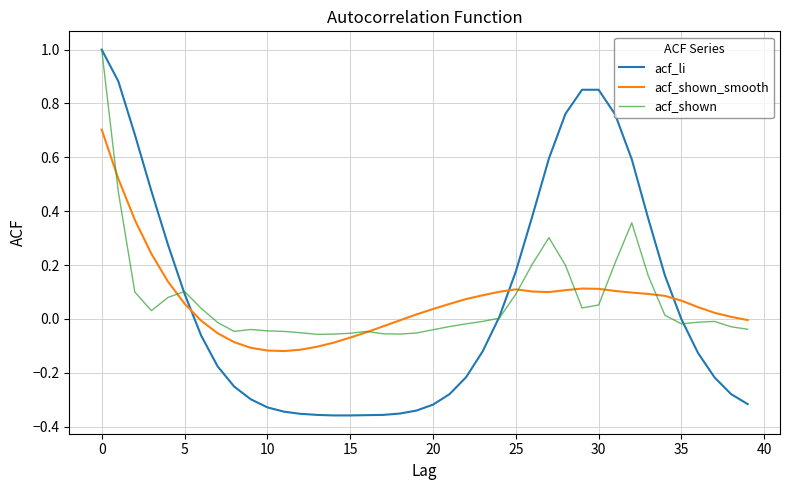

Which series ends up on top after the final intersection of acf_li and acf_shown_smooth?

acf_shown_smooth